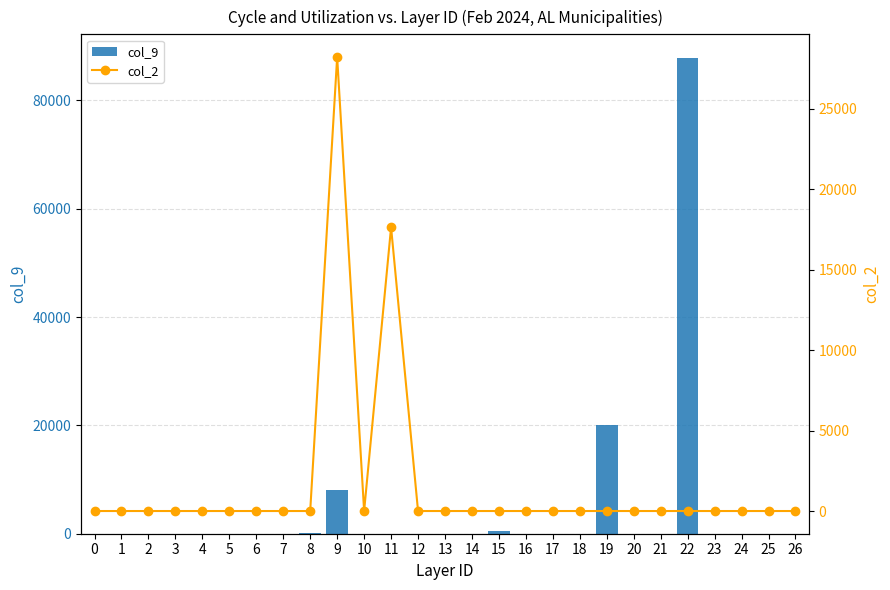

At which category is the sum across all series the highest?

22